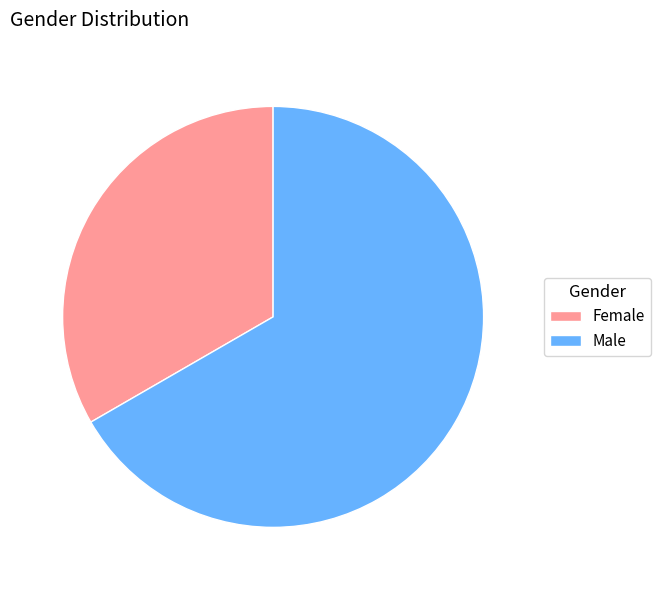

Is there a majority slice in this chart?

Yes